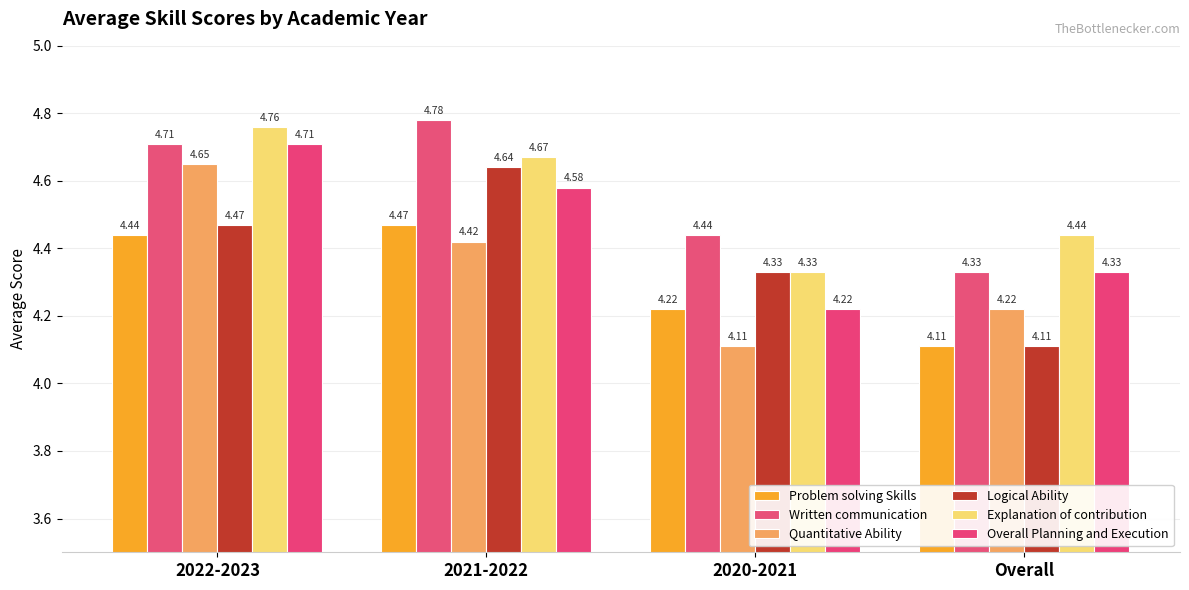

Which category has the highest value across all series?

2021-2022